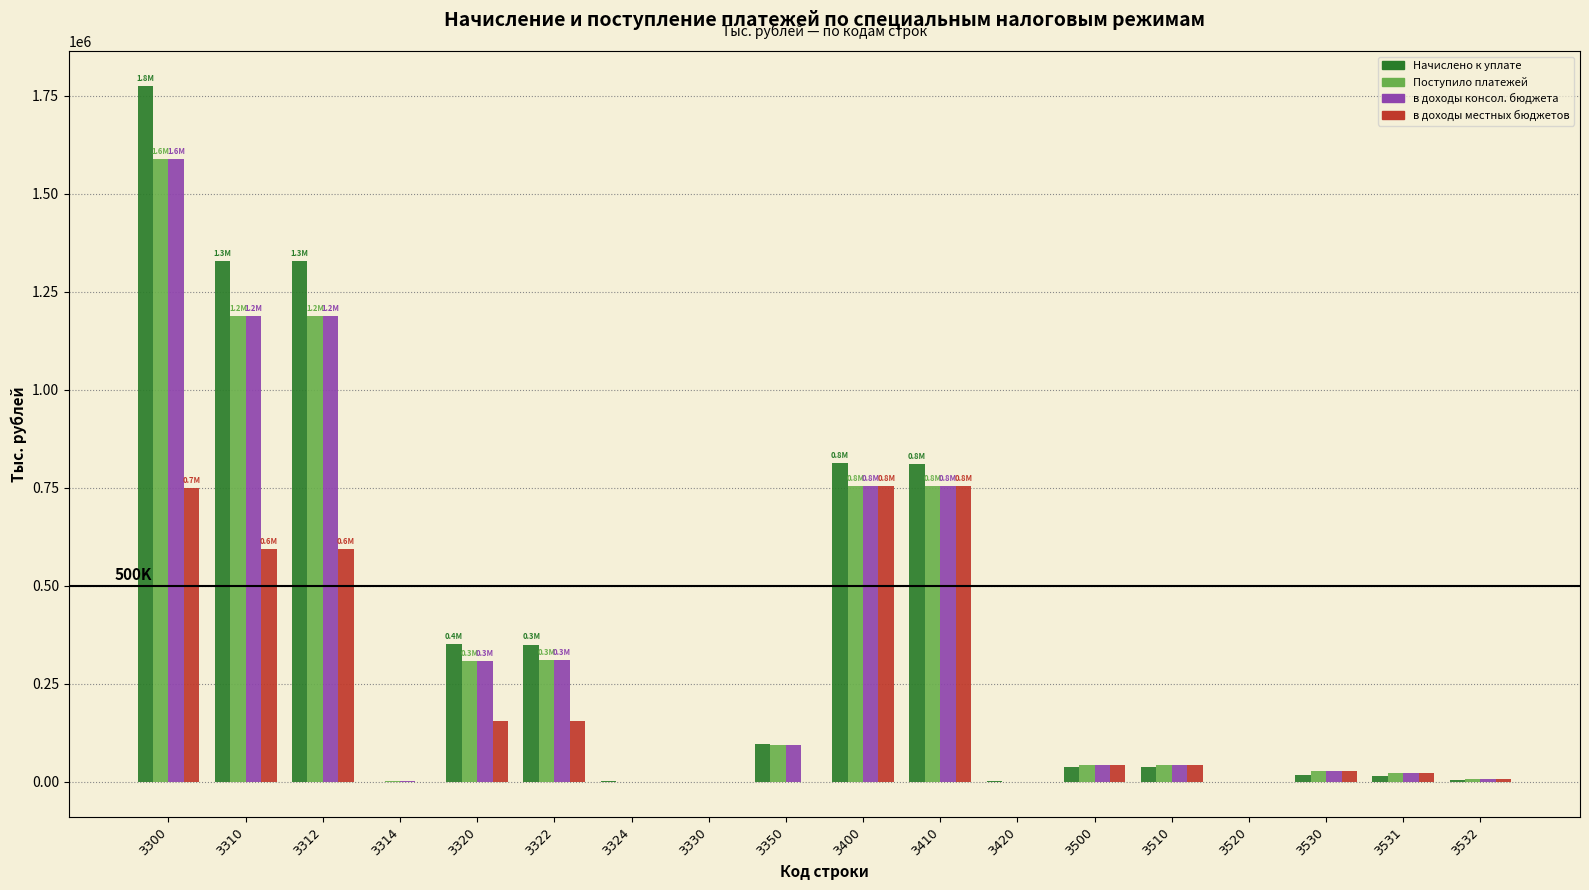

At which category is the sum across all series the highest?

3300